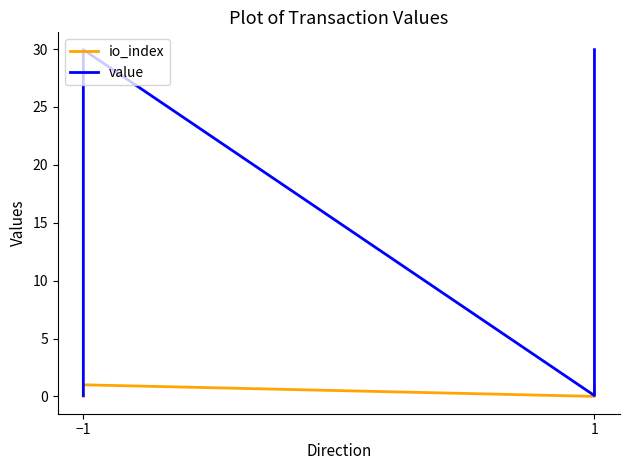

How many data points in io_index are less than 1?

2